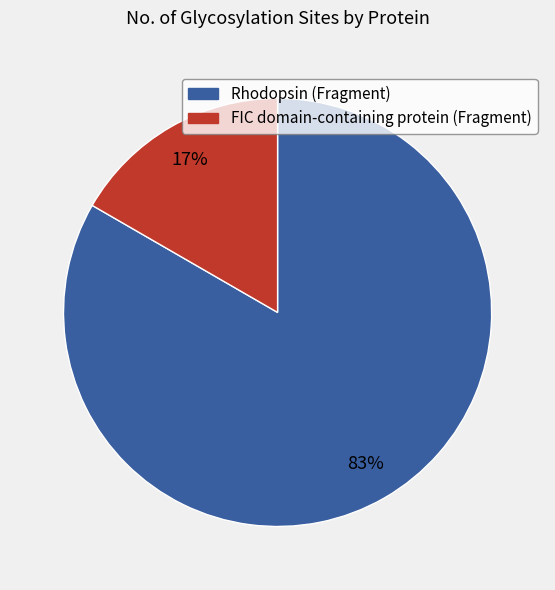

To the nearest percent, what is the average slice percentage?

50%